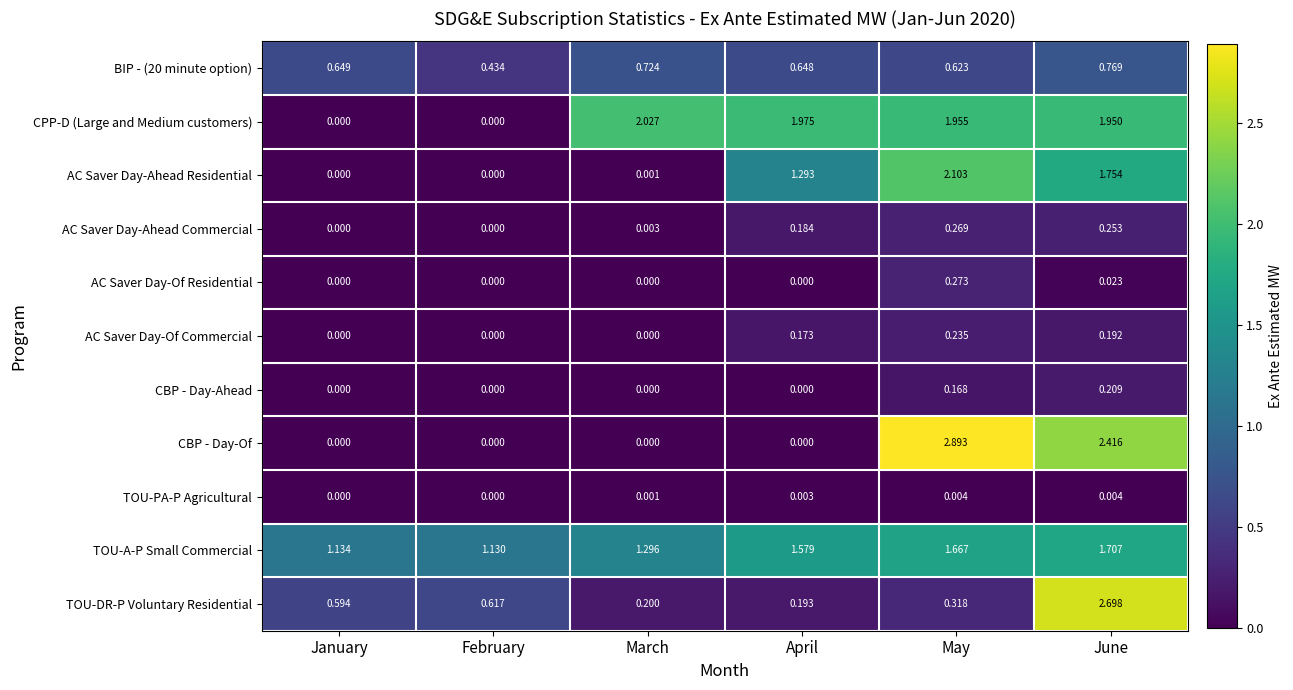

Which series has the largest range (max minus min)?

CBP - Day-Of